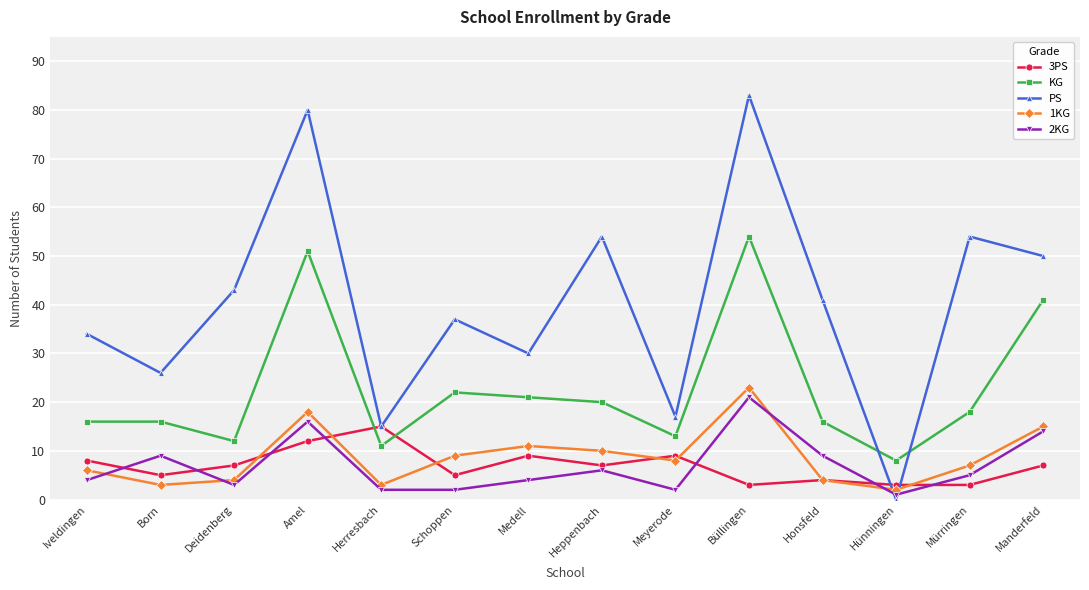

What is the label of the 6th point from the left?

Schoppen